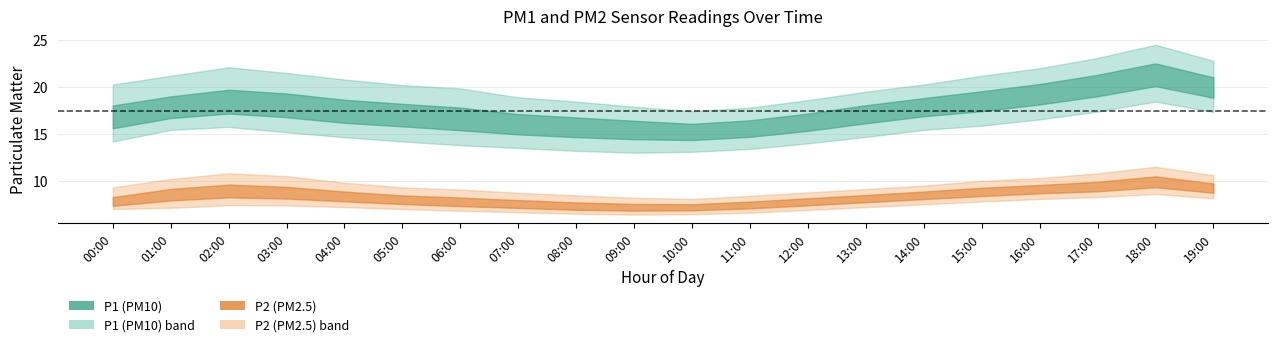

What is the greatest value displayed?

24.5